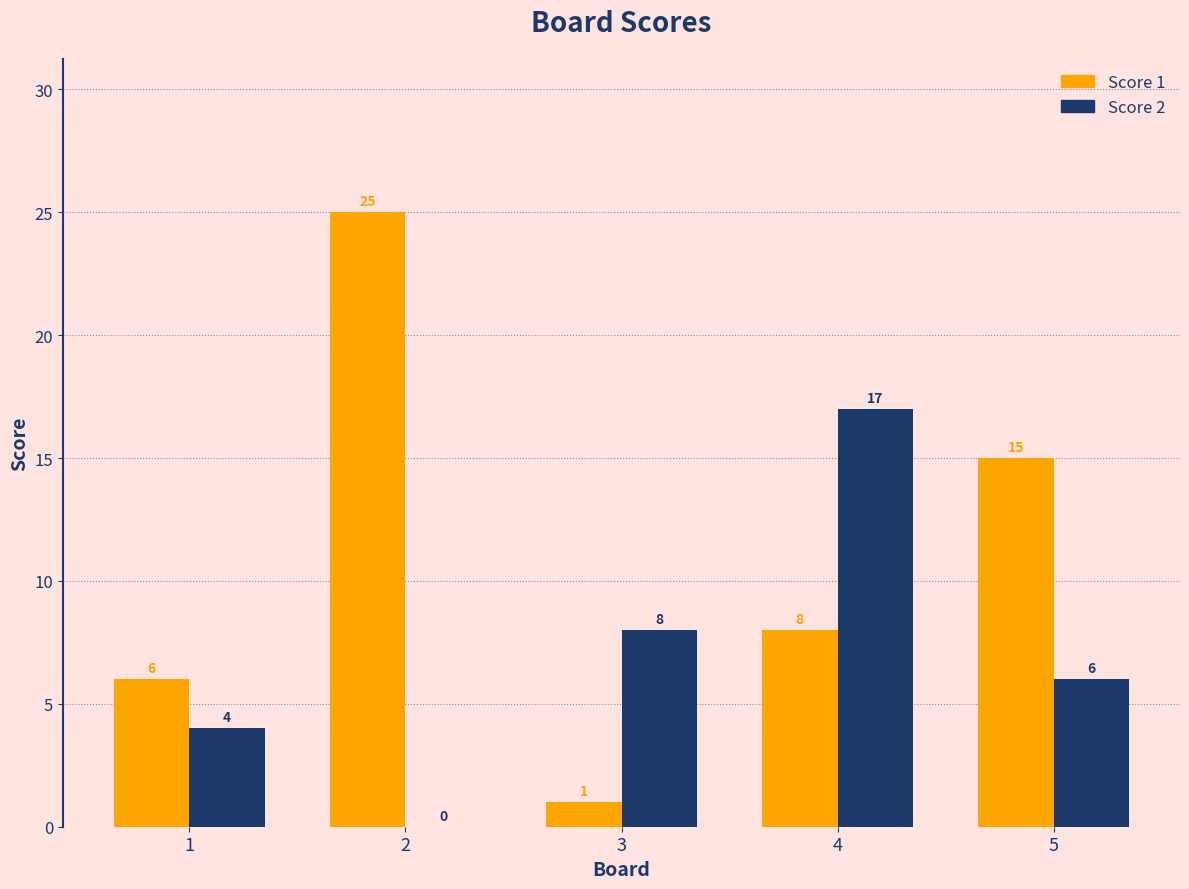

Is the value of Score 1 at 5 greater than the value of Score 2 at 3?

Yes